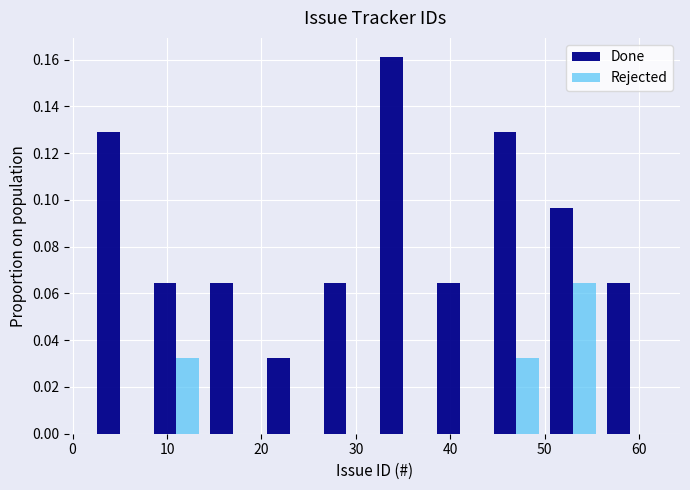

In the Done series, which range on the x-axis has the tallest bar?

32 to 38